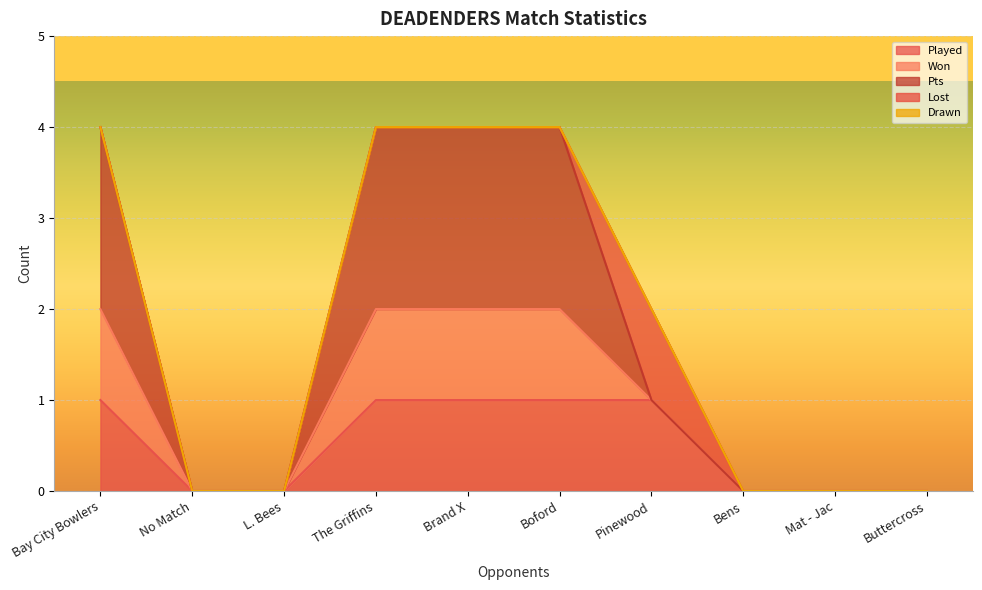

Is the value of Pts at Bay City Bowlers greater than the value of Drawn at Boford?

Yes